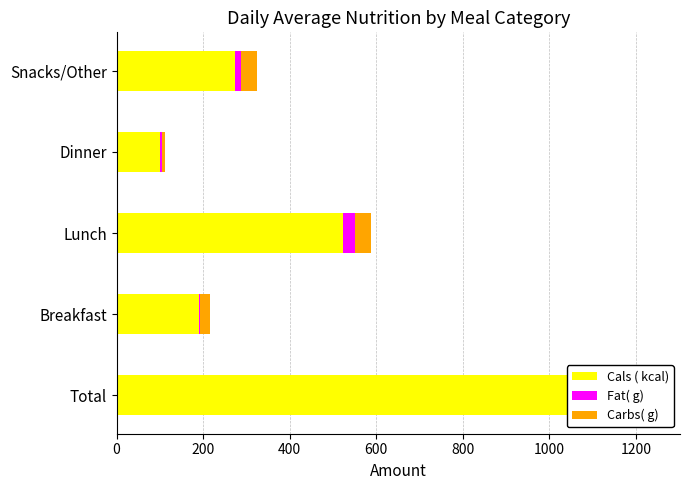

Which series has the largest range (max minus min)?

Cals ( kcal)